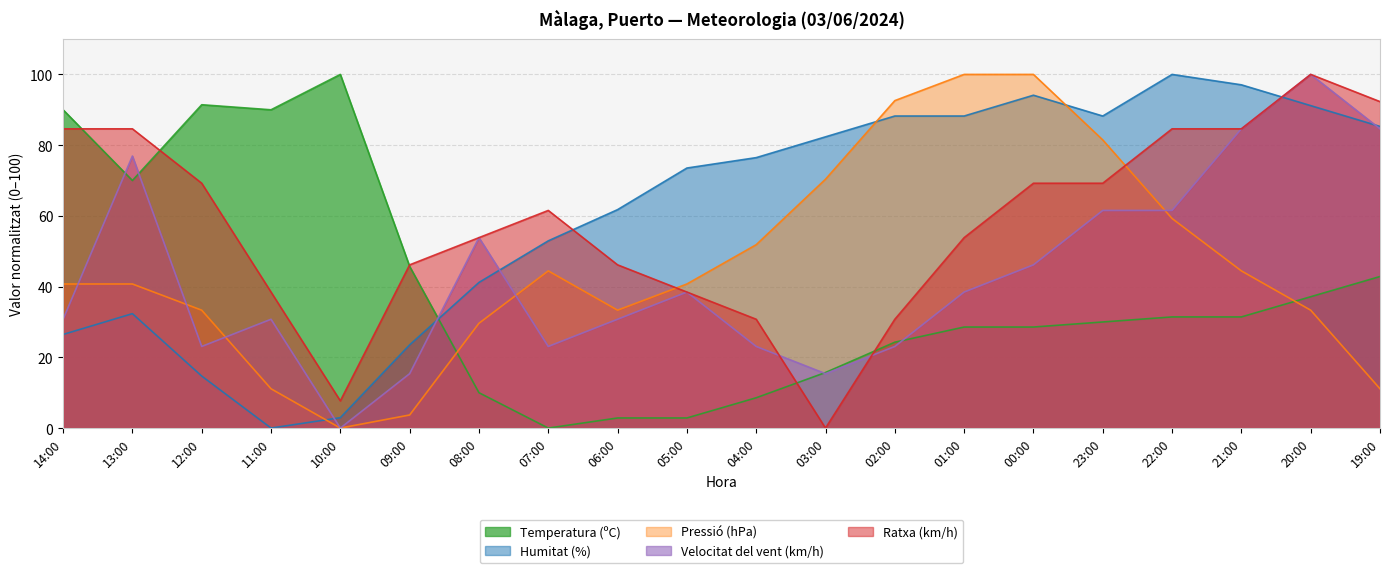

At which category is the sum across all series the highest?

20:00